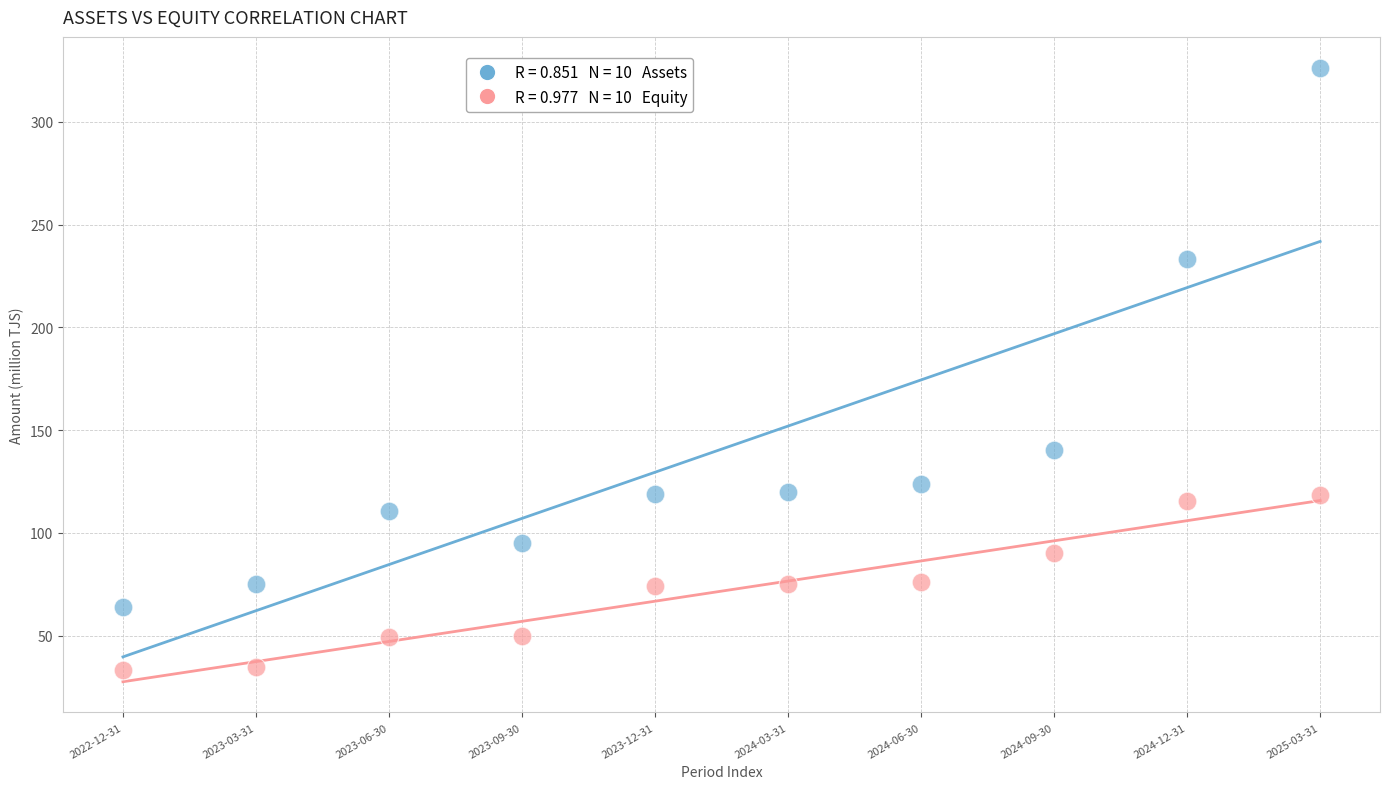

Across all series, what Y value is closest to 179?

140.1